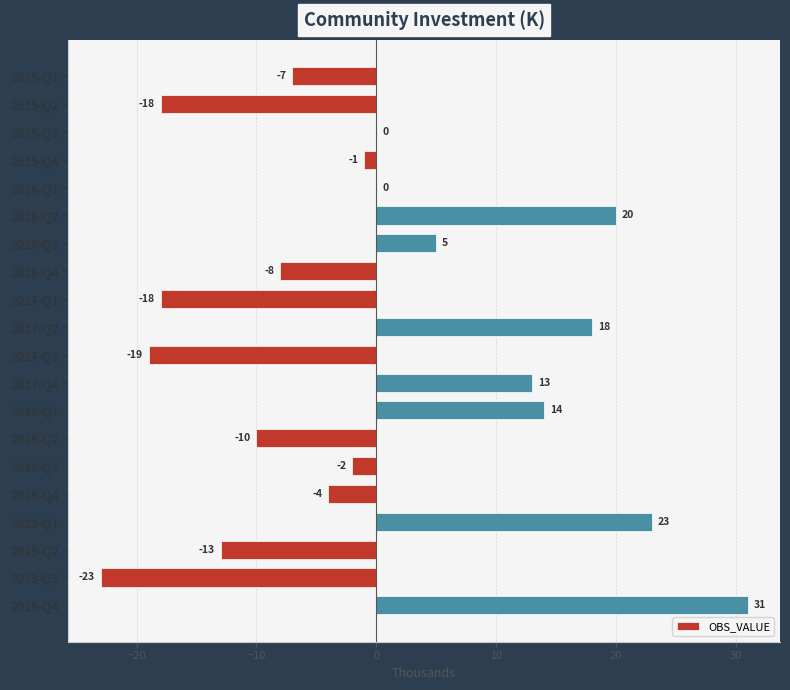

Where is the data nearest to the value 4?

2016-Q3